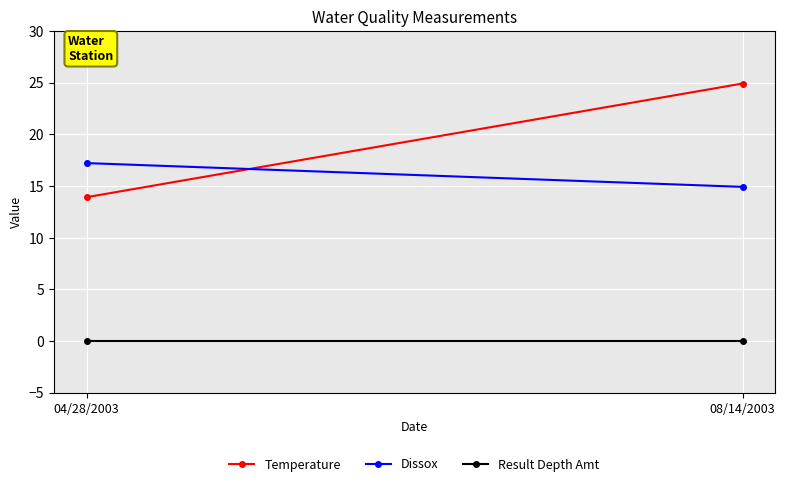

At which category is the sum across all series the highest?

08/14/2003